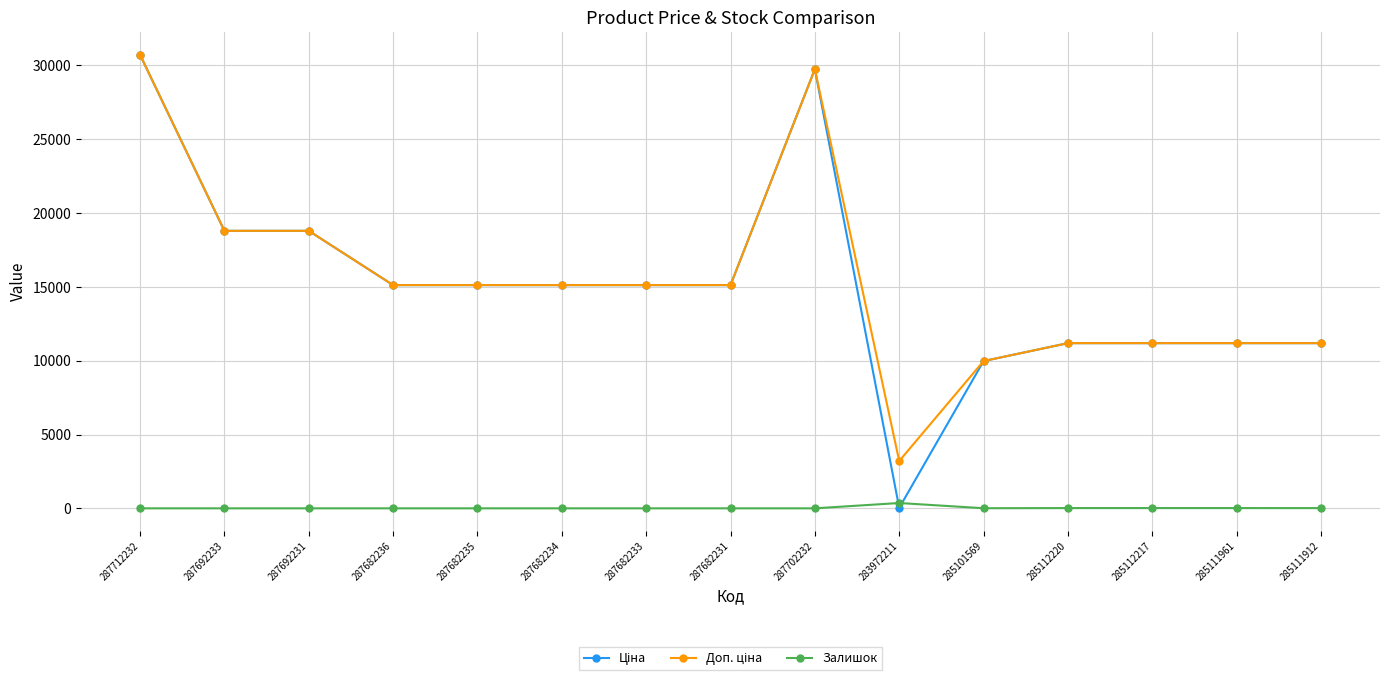

At which category does the chart reach its peak across all series?

287712232